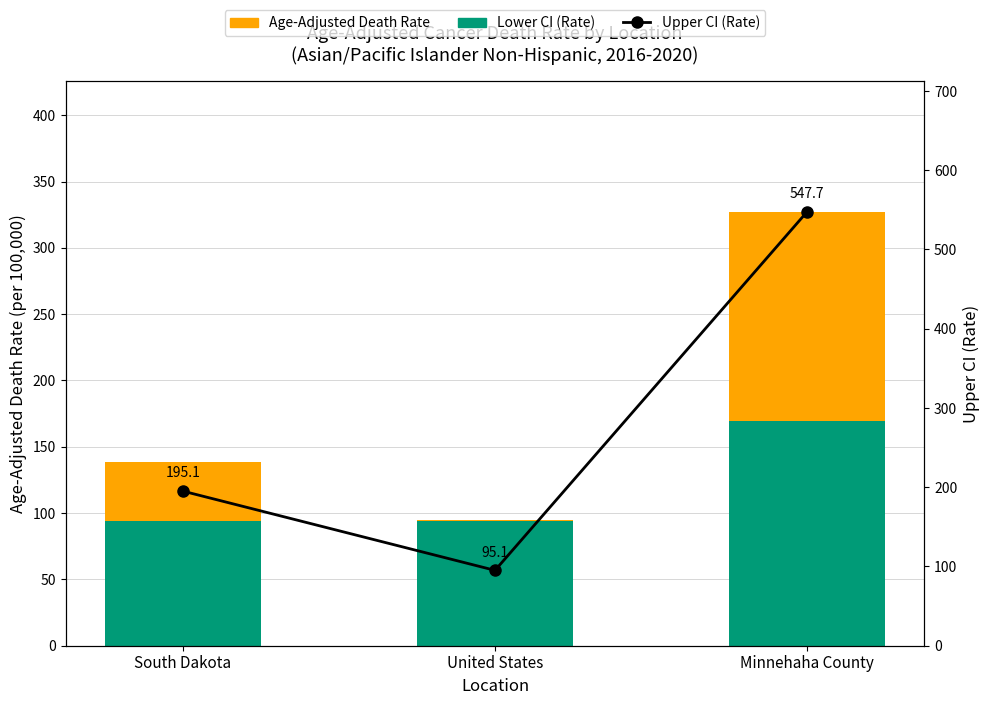

Where does the Age-Adjusted Death Rate series first go above 45?

South Dakota